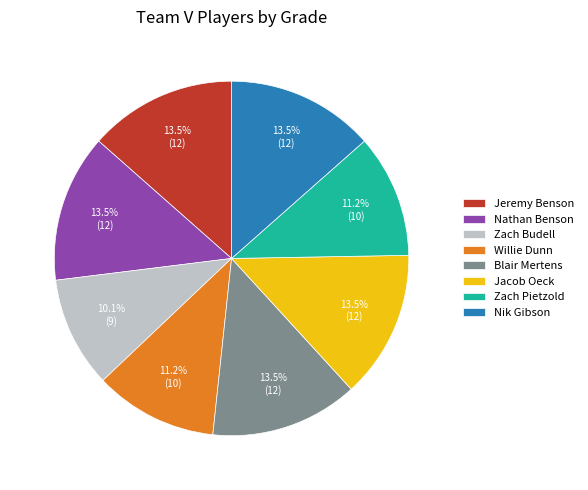

The Jacob Oeck slice represents 1% of the pie. True or false?

False